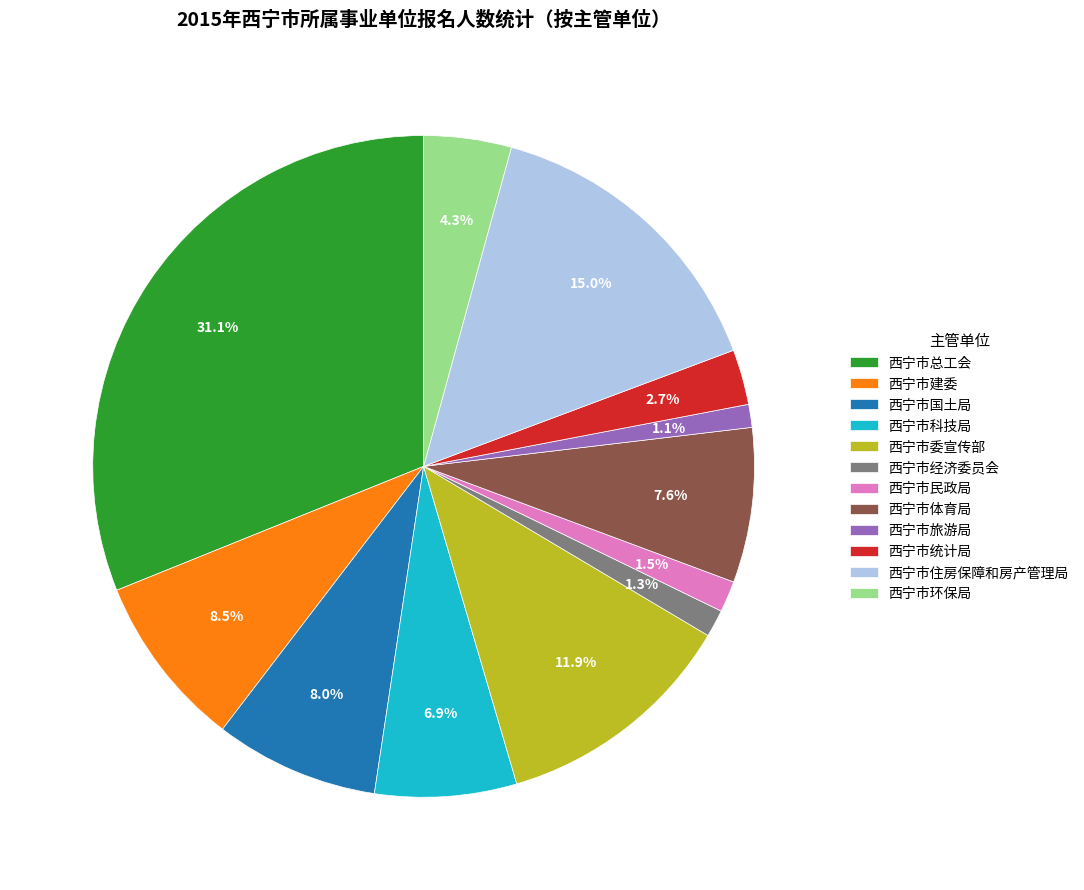

What is the ratio of the value at 西宁市旅游局 to the value at 西宁市体育局?

0.1